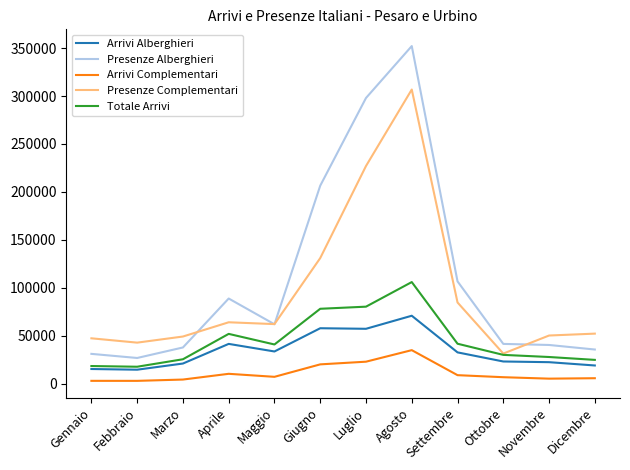

What is the spread (max minus min) of values at Agosto?

316978